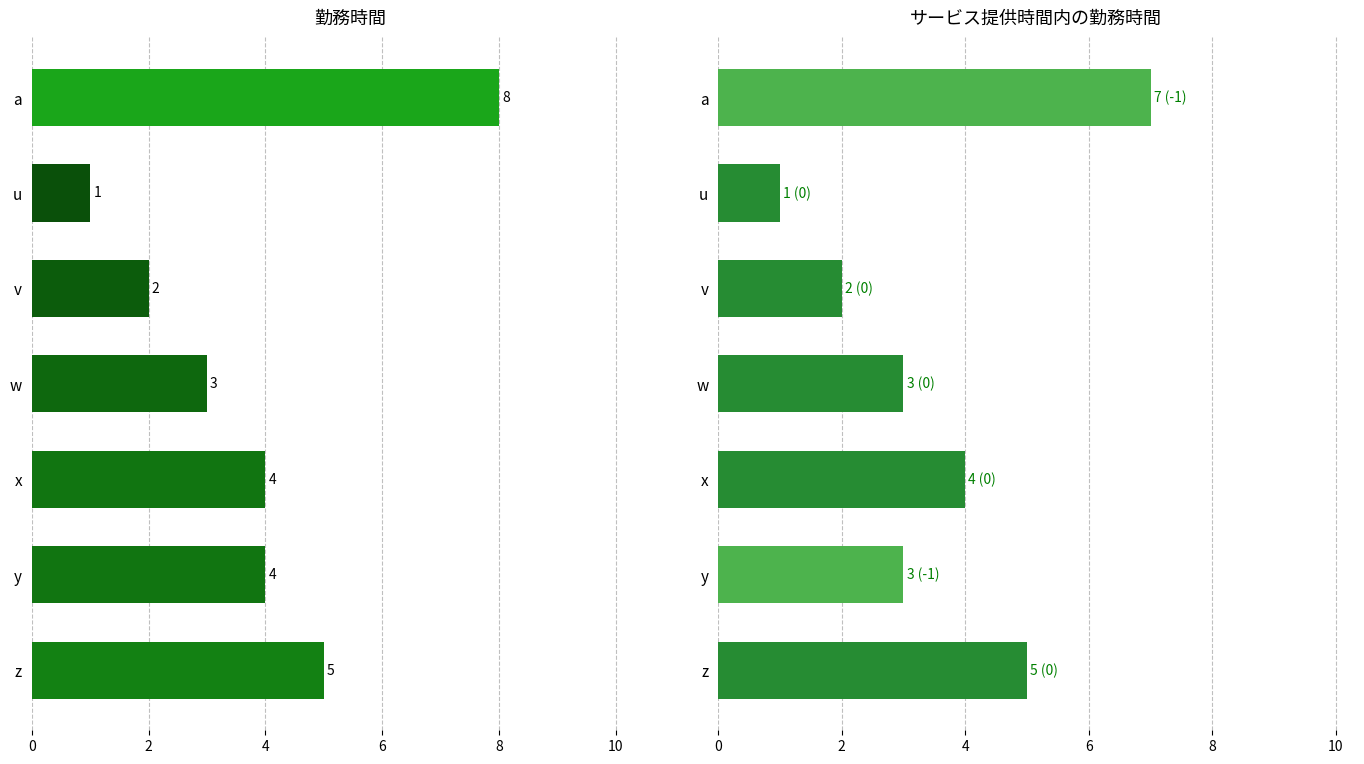

How many data points in サービス提供時間内の勤務時間 are above 3?

3